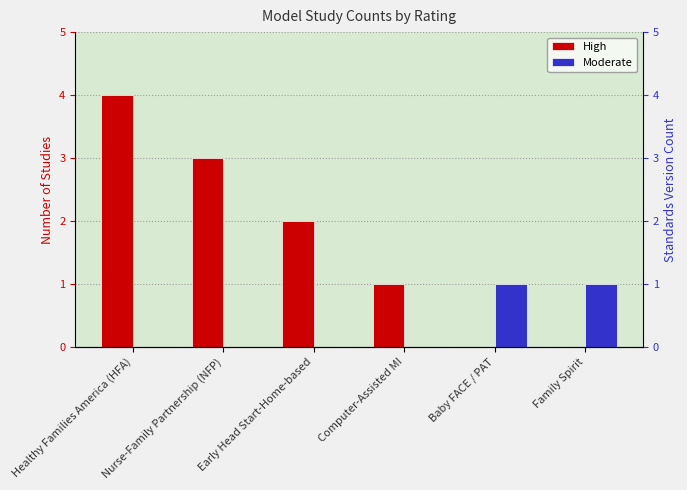

How many positive values does the Moderate series have?

2